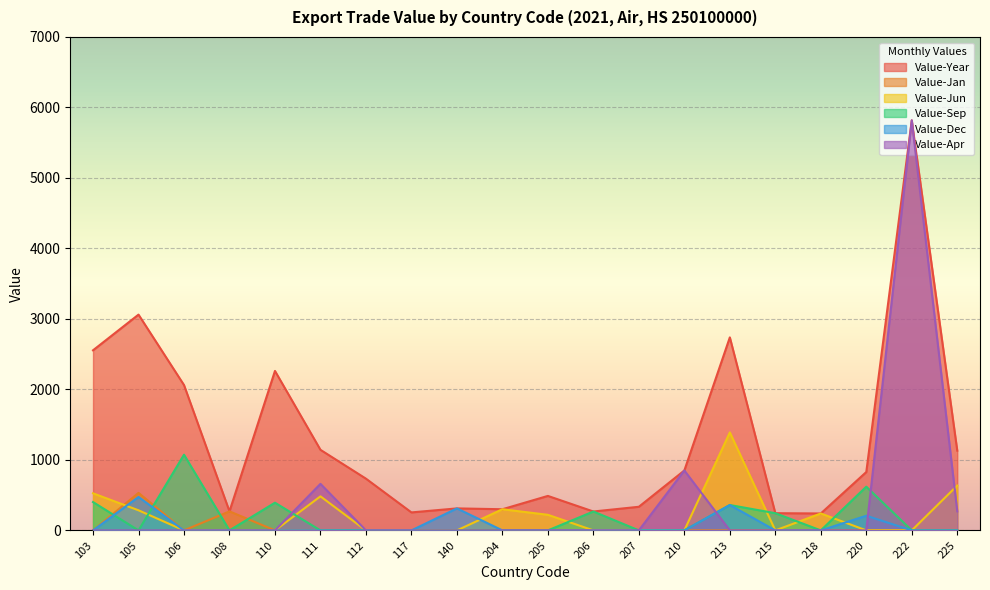

At which category is the sum across all series the highest?

222